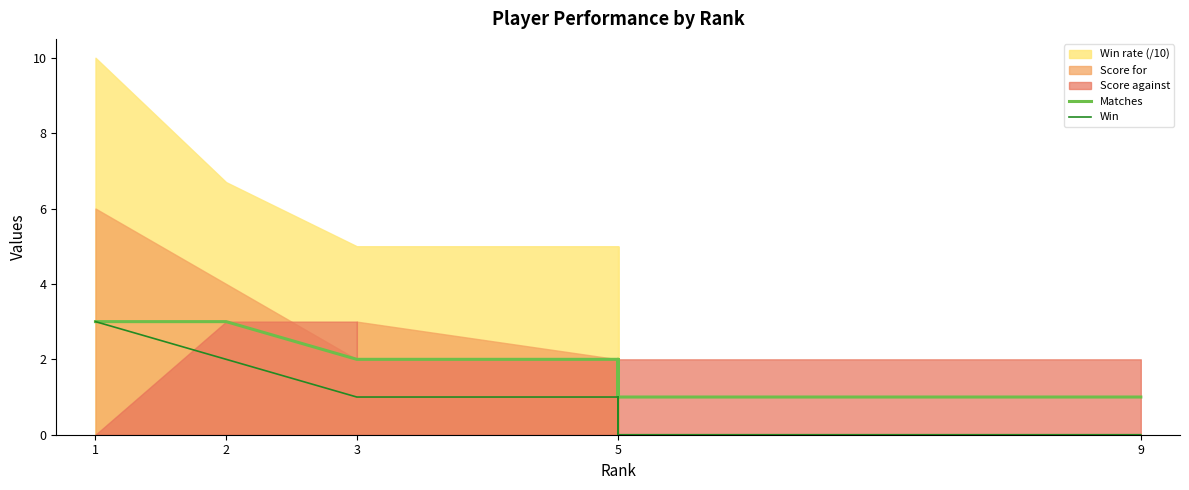

What is the average value of the Matches series?

2